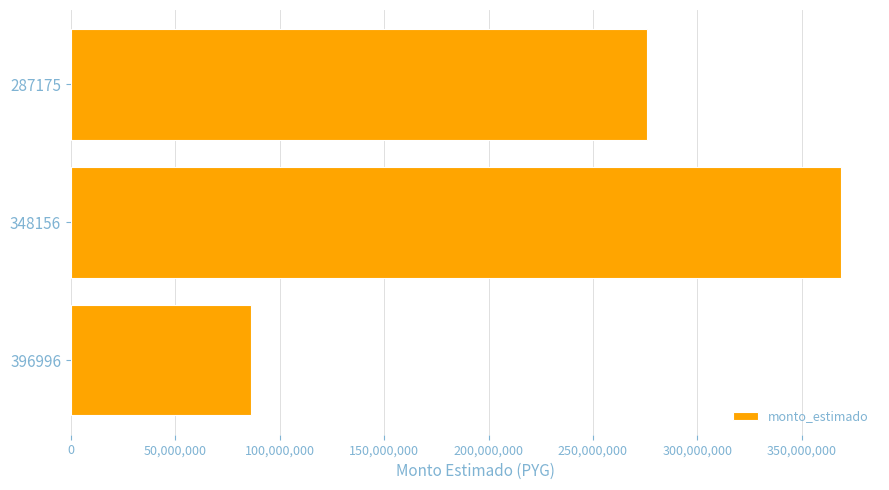

Between 396996 and 348156, which is larger?

348156